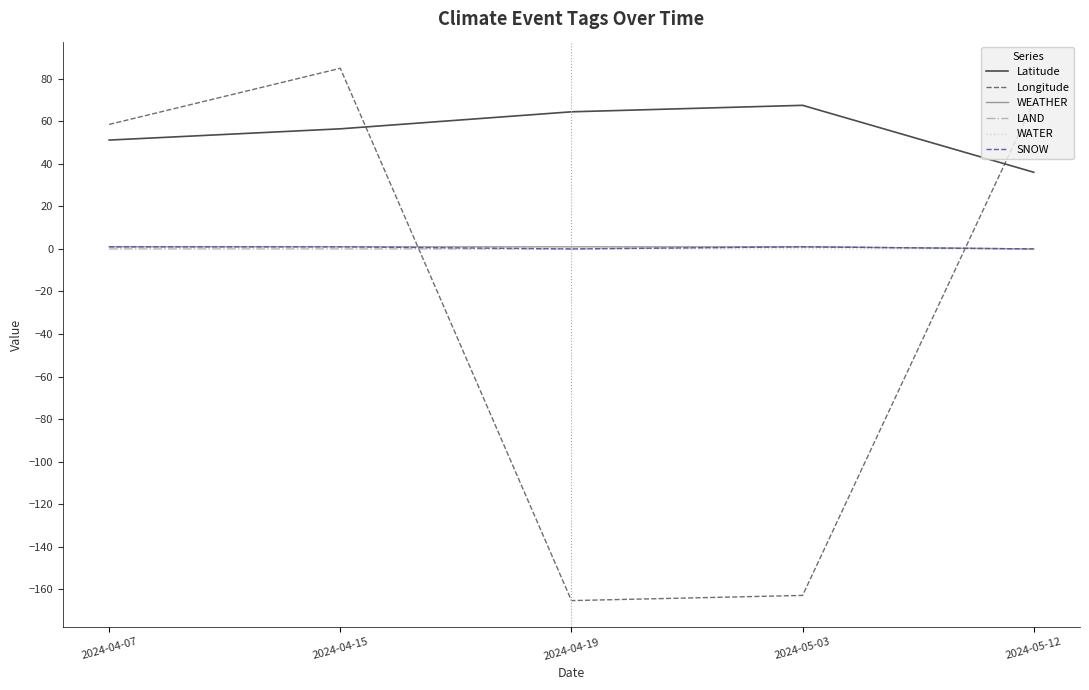

Where is Longitude nearest to the value -40?

2024-04-07